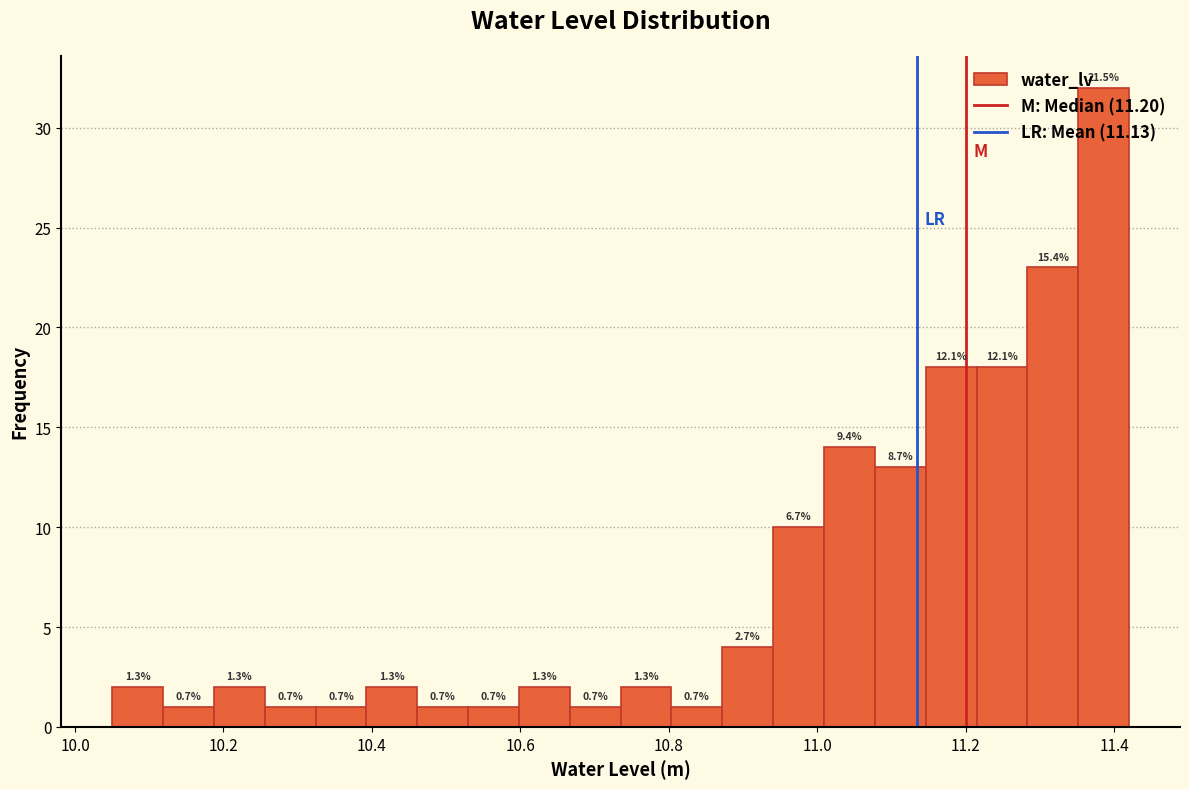

Read against the x-axis, roughly where is the centre of the tallest bar?

11.38